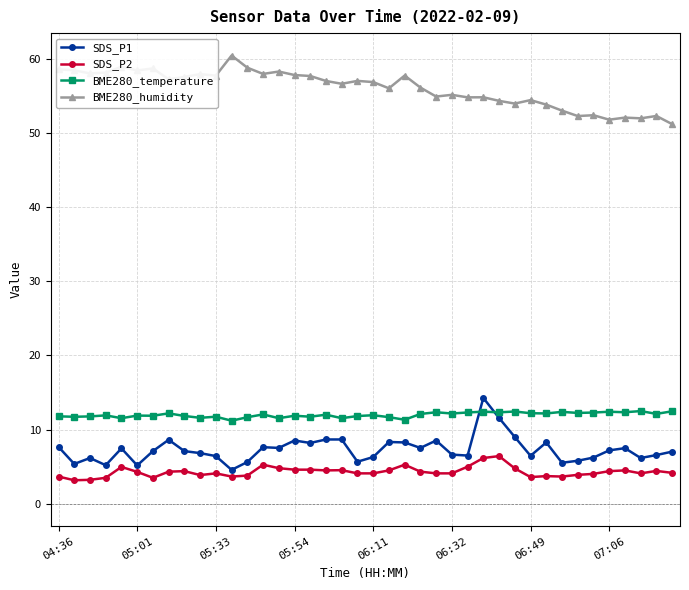

What is the highest value of the SDS_P2 series?

6.4